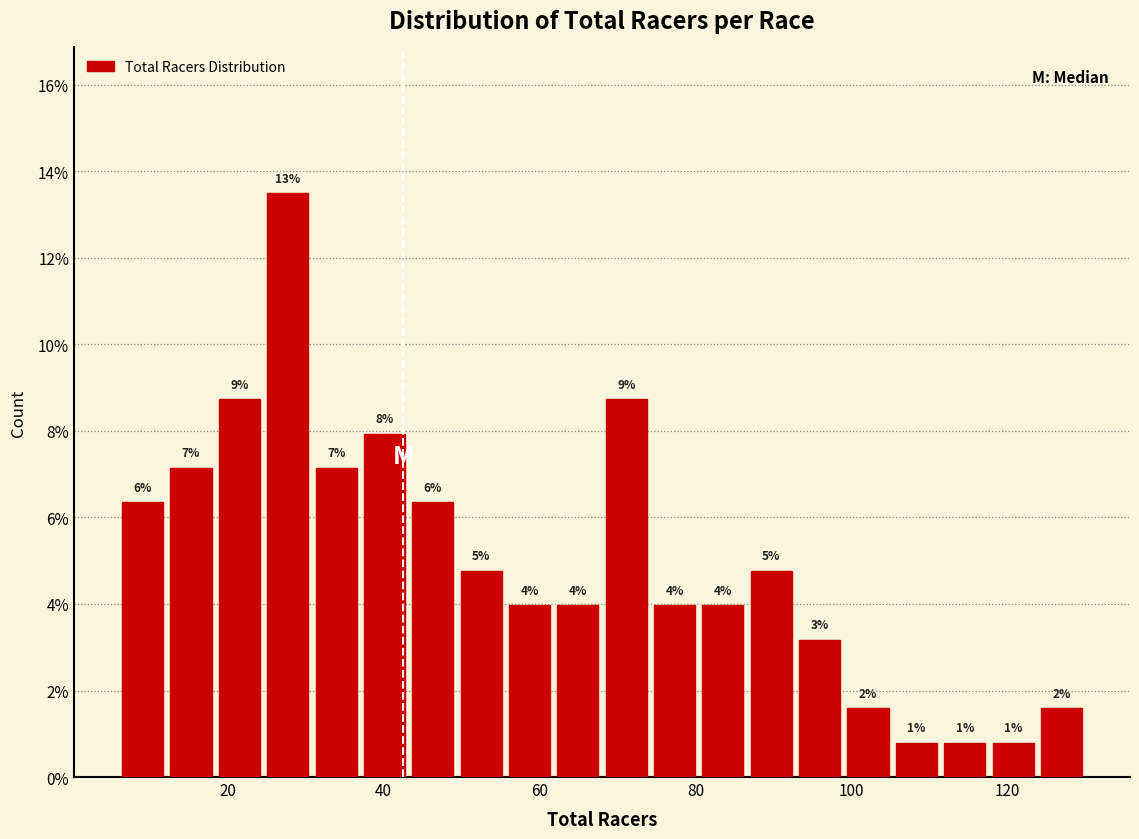

Around what value on the x-axis is the tallest bar? Give the approximate position of its centre, as read against the axis.

28